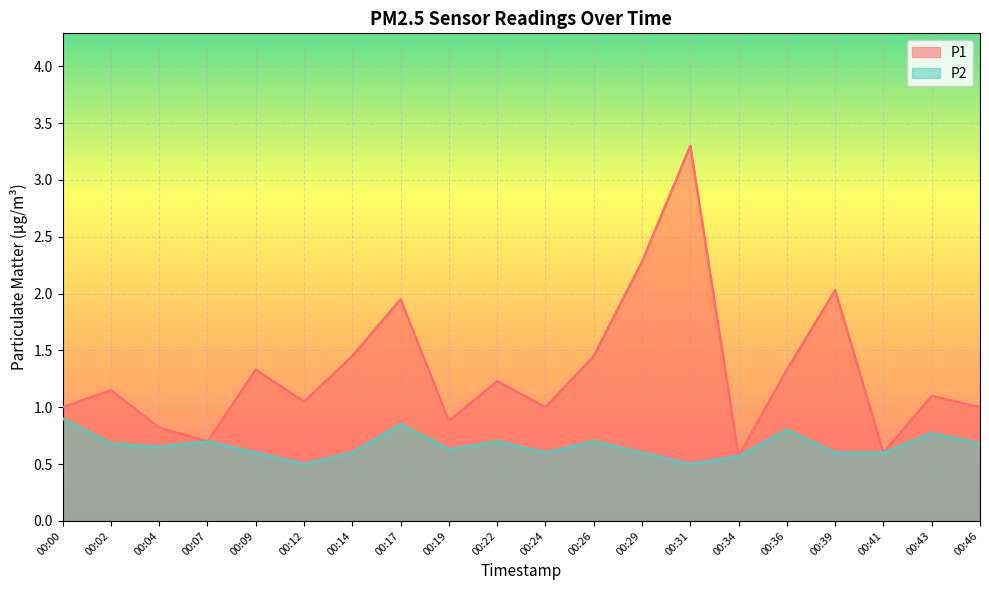

Which series has the widest spread of values?

P1 line